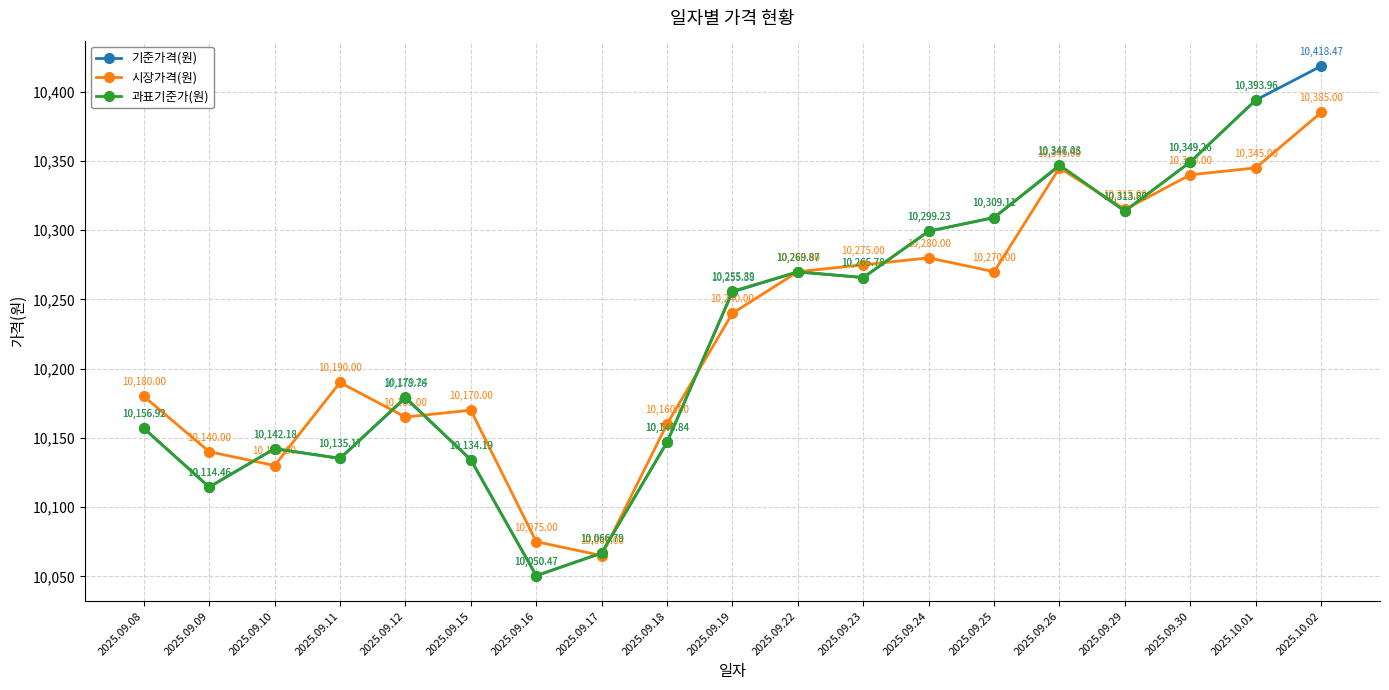

What is the value of the 시장가격(원) point at the 18th from the left?

10345.0